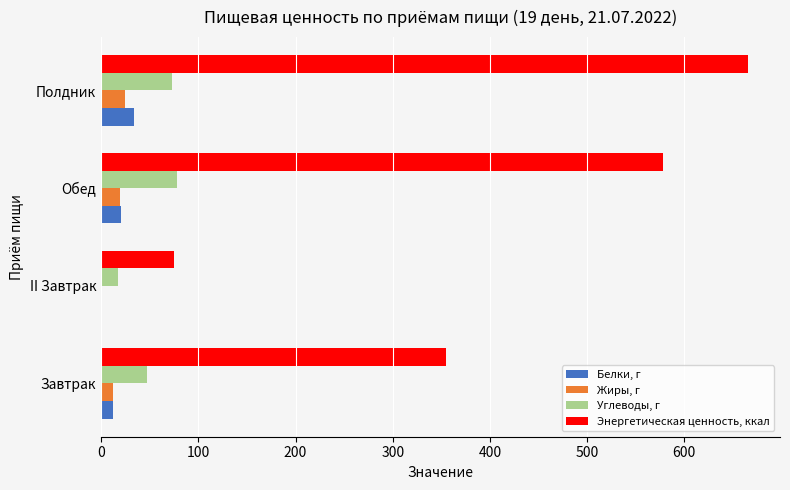

At which category is the sum across all series the highest?

Полдник